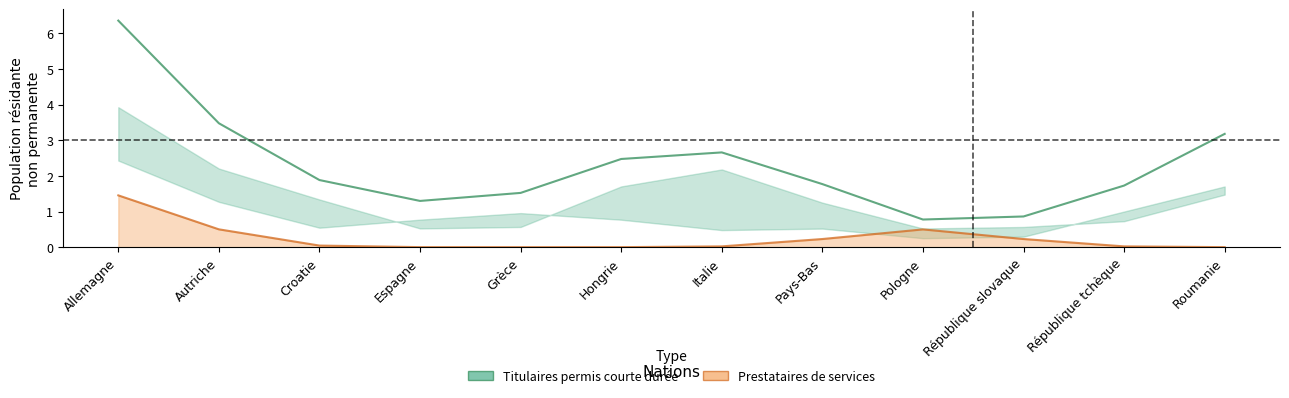

Is the value of Prestataires services (Femmes) at Autriche greater than the value of Prestataires services (Hommes) at Allemagne?

No